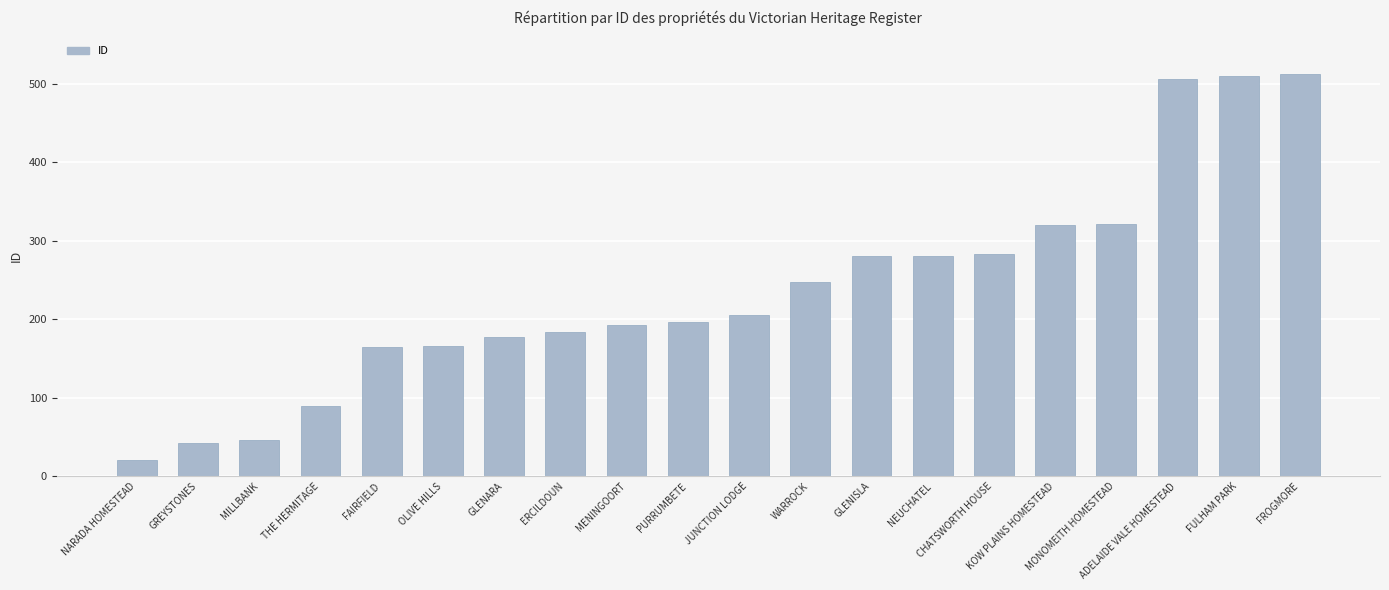

What is the difference between the values at CHATSWORTH HOUSE and ADELAIDE VALE HOMESTEAD?

223